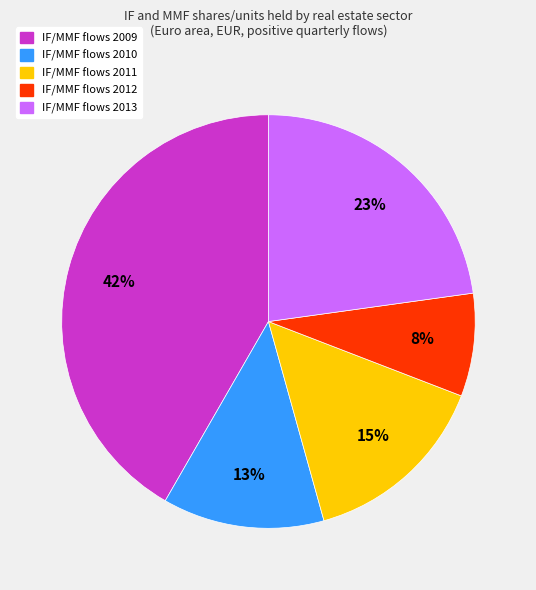

How many slices are in this pie chart?

5